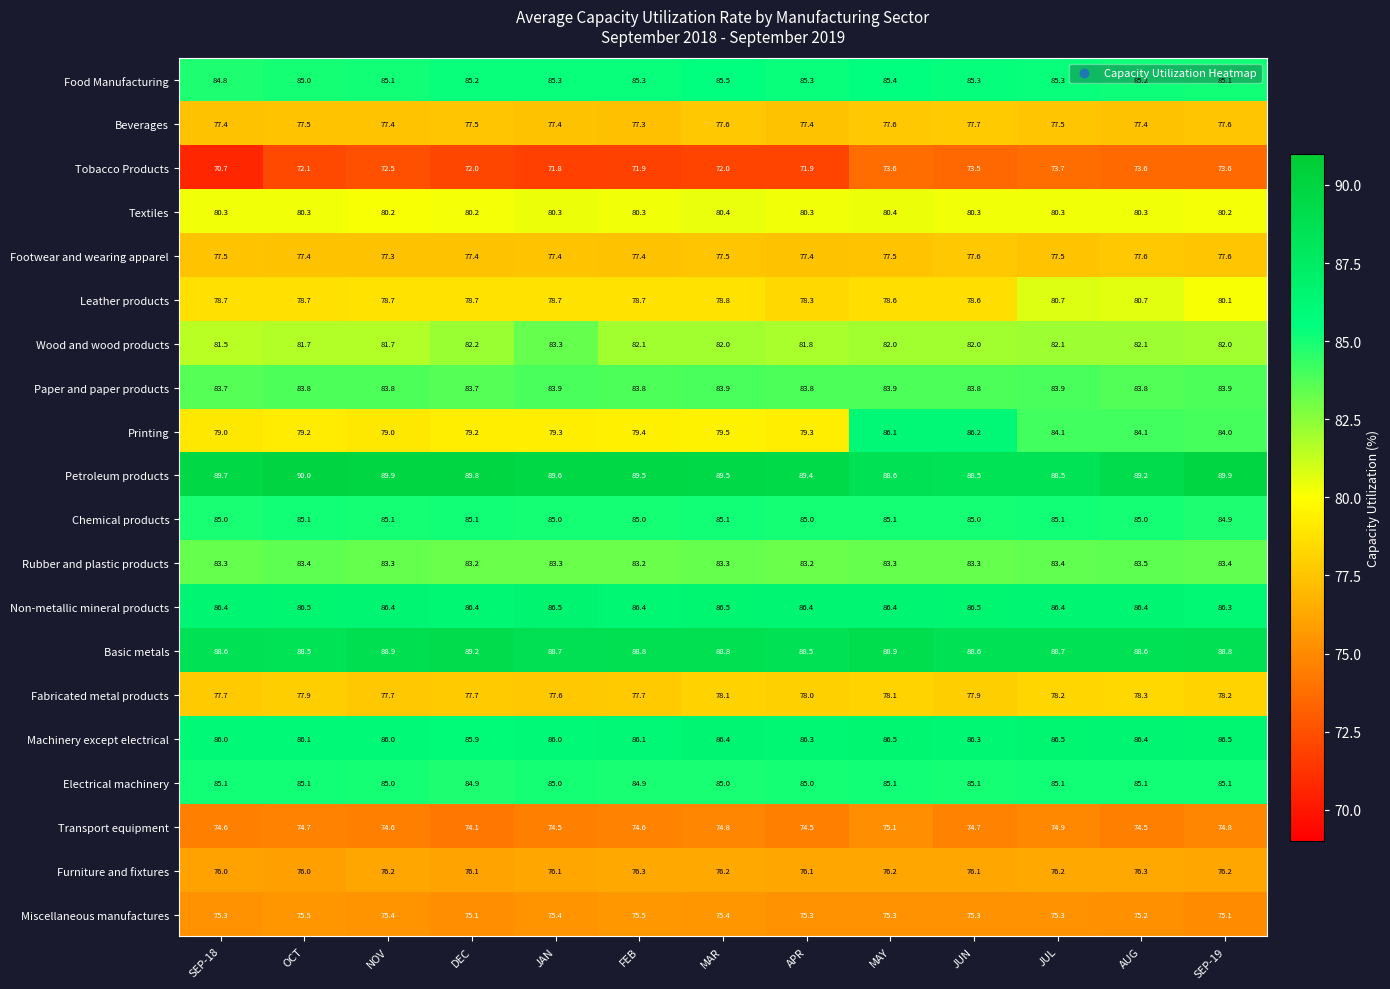

Is it true that Chemical products equals 85.0 at JUN?

True